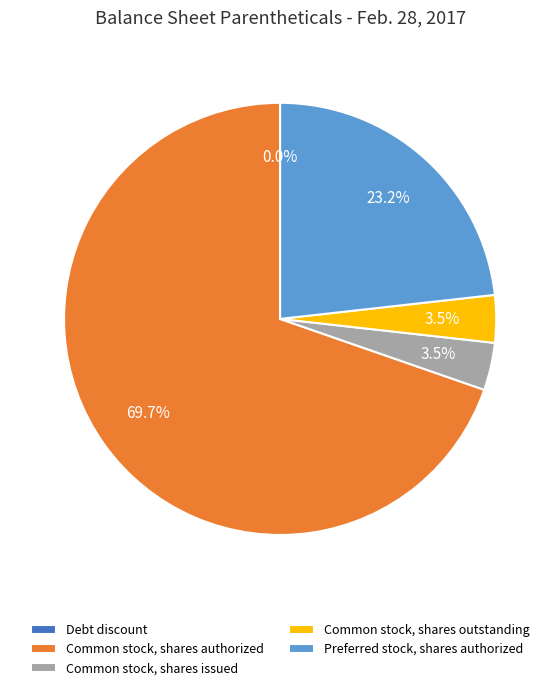

Which category has the biggest portion of the pie?

Common stock, shares authorized